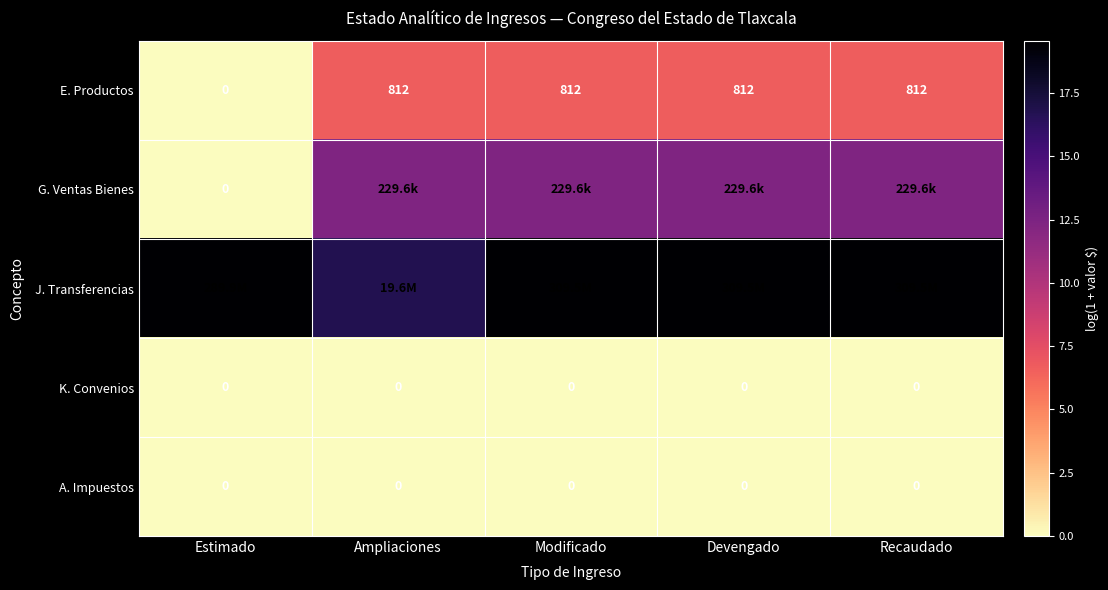

Is the value of E. Productos at Modificado greater than the value of K. Convenios at Recaudado?

Yes